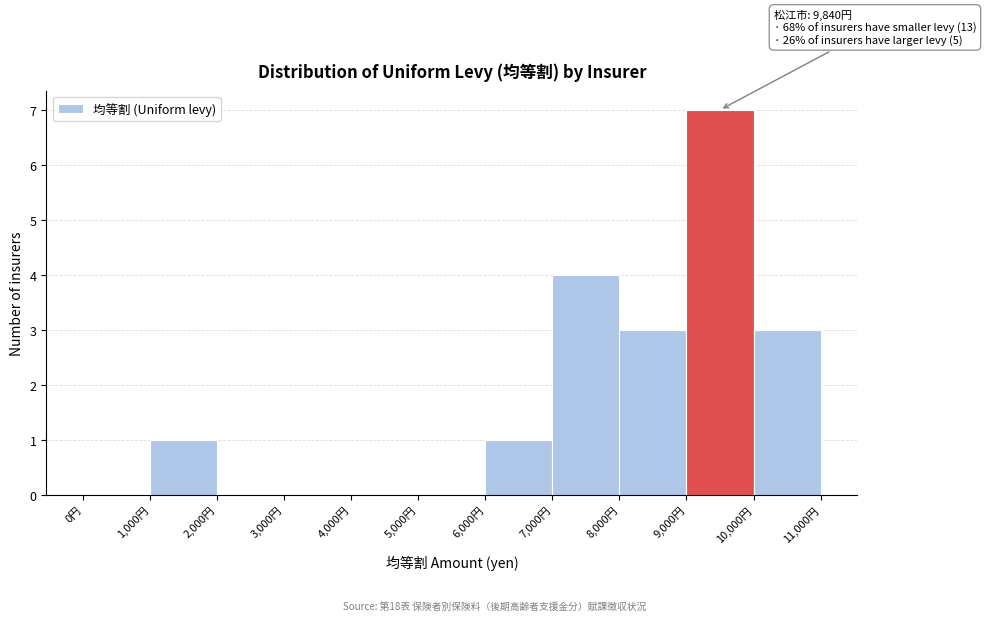

Over which range of the x-axis is the bar tallest?

9000 to 10000